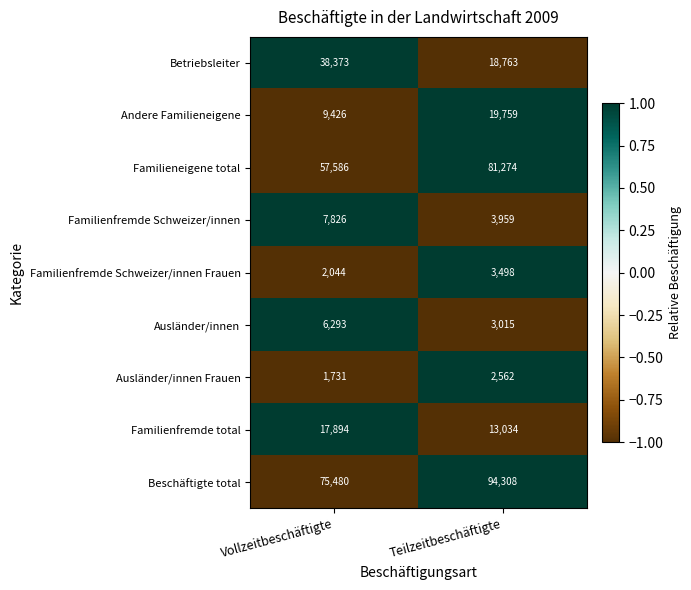

What is the minimum value for Familienfremde Schweizer/innen?

3959